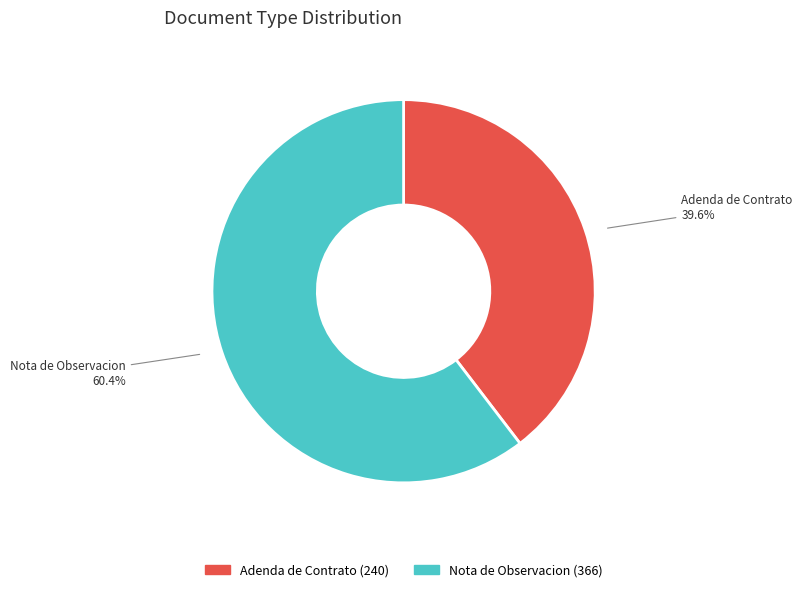

True or false: Nota de Observacion accounts for 60% of the total.

True